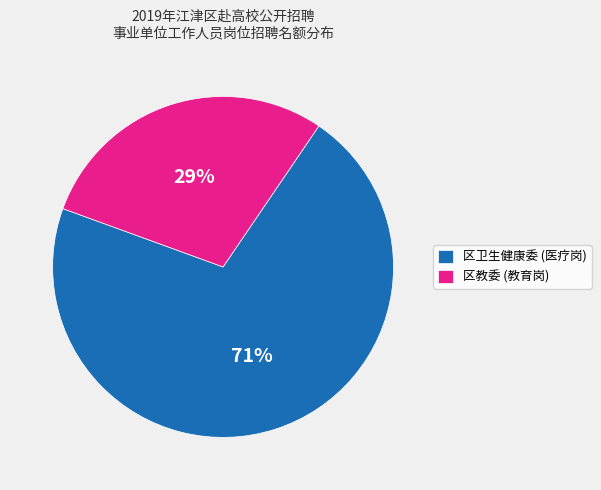

Which slice is the smallest?

区教委 (教育岗)